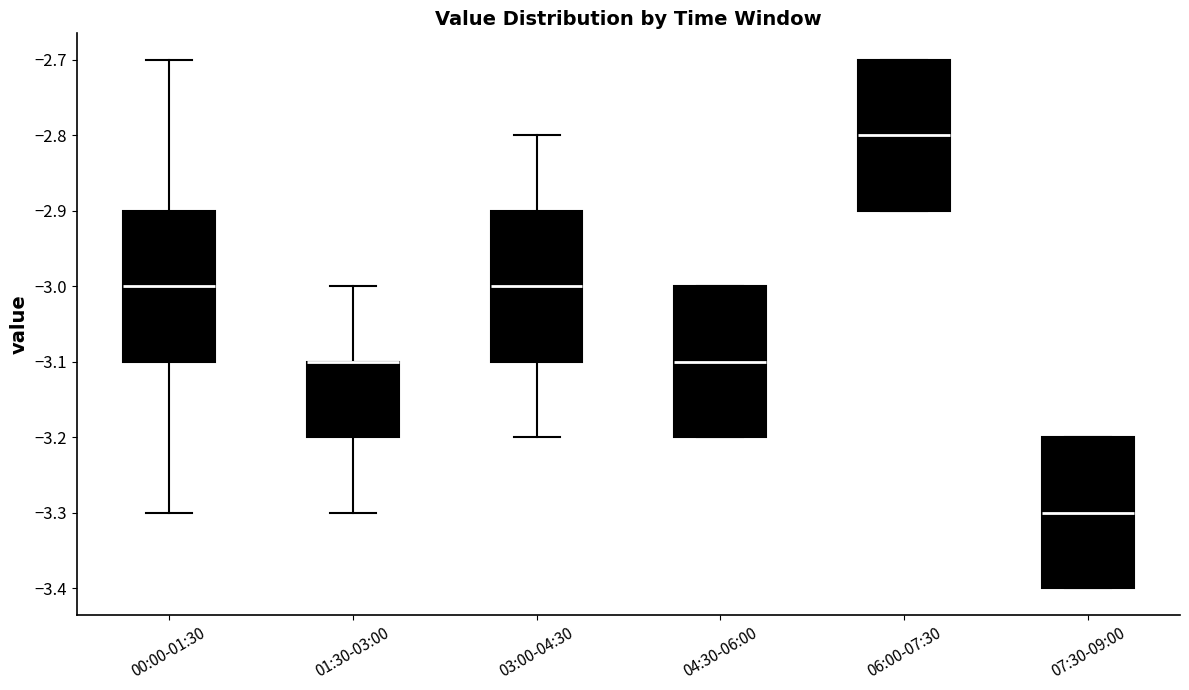

Where does the median line of the box for 03:00-04:30 sit on the y-axis? The values are not printed on the chart, so give them approximately, as read against the axis.

-3.0